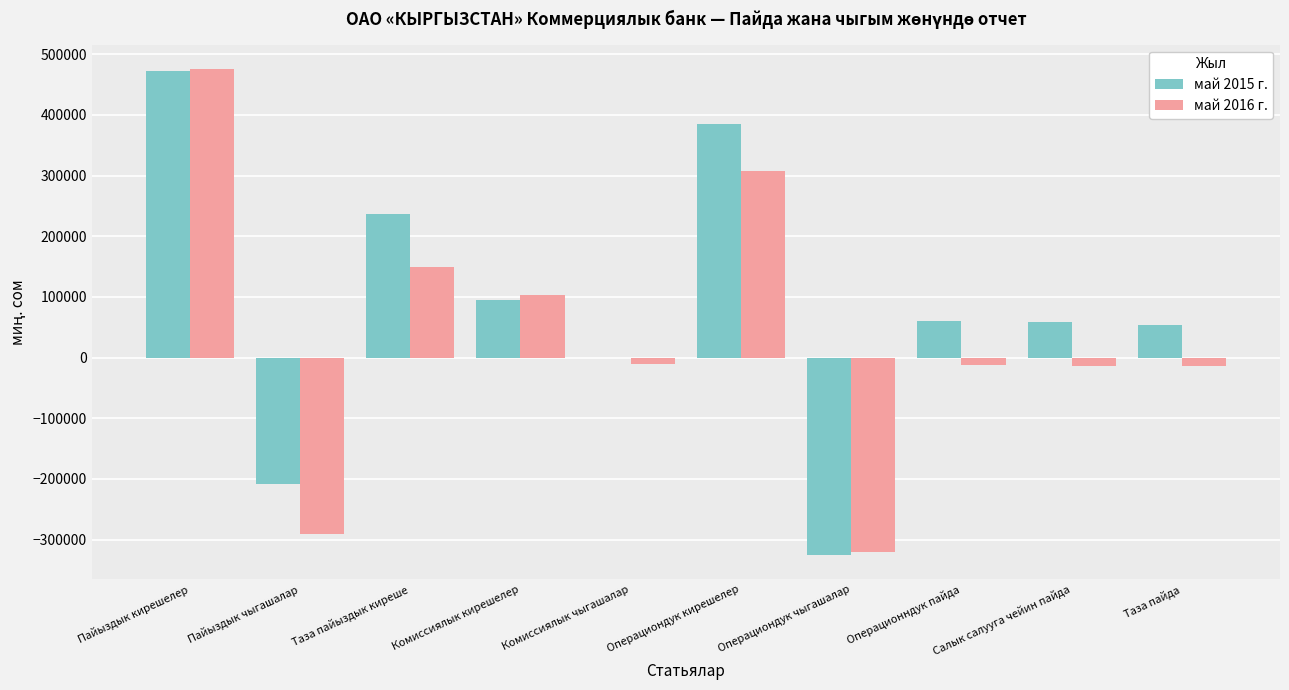

How many groups of bars are there?

10